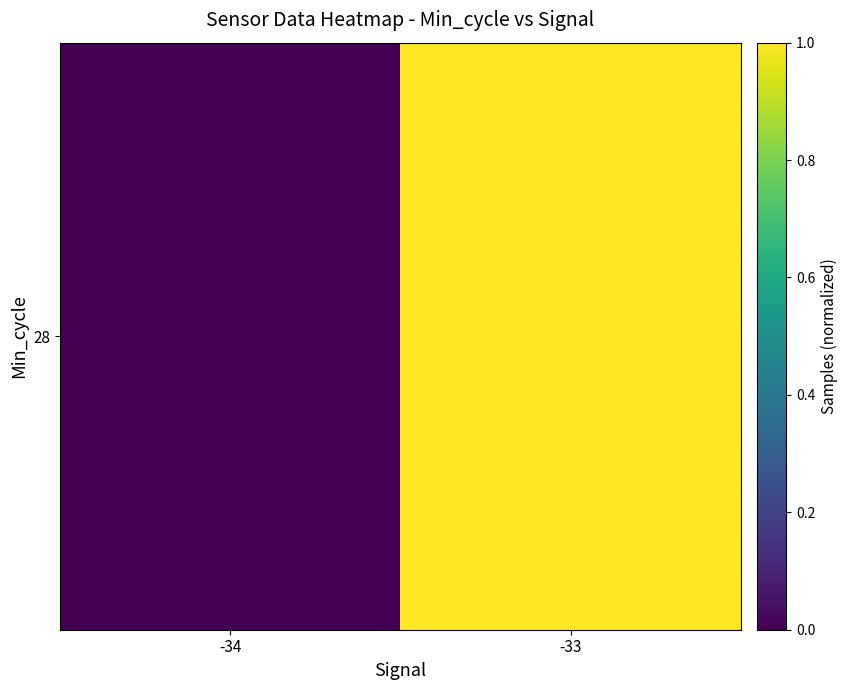

How many data points are less than 1?

1